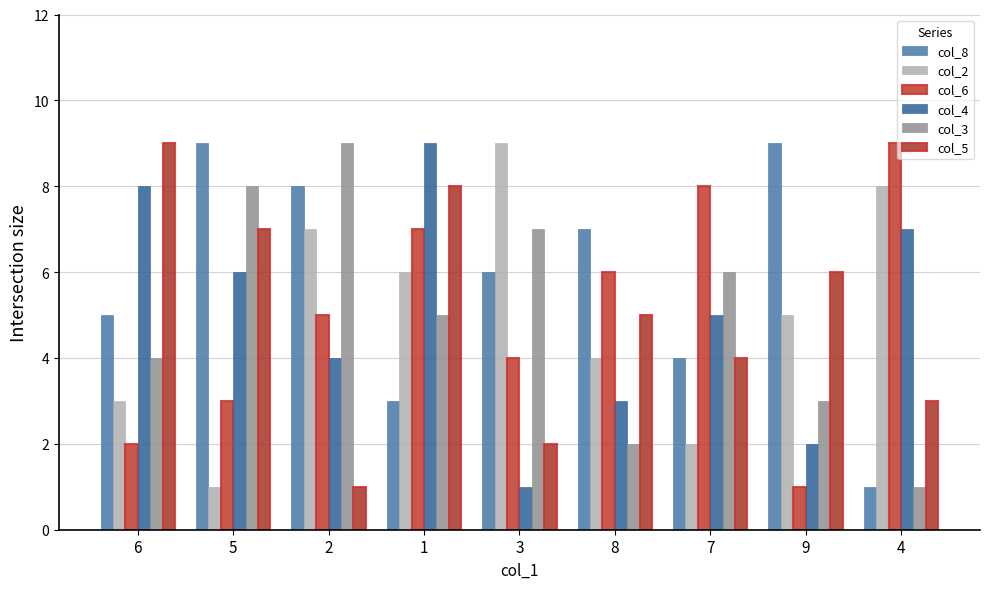

Is the value of col_5 at 7 greater than the value of col_6 at 1?

No